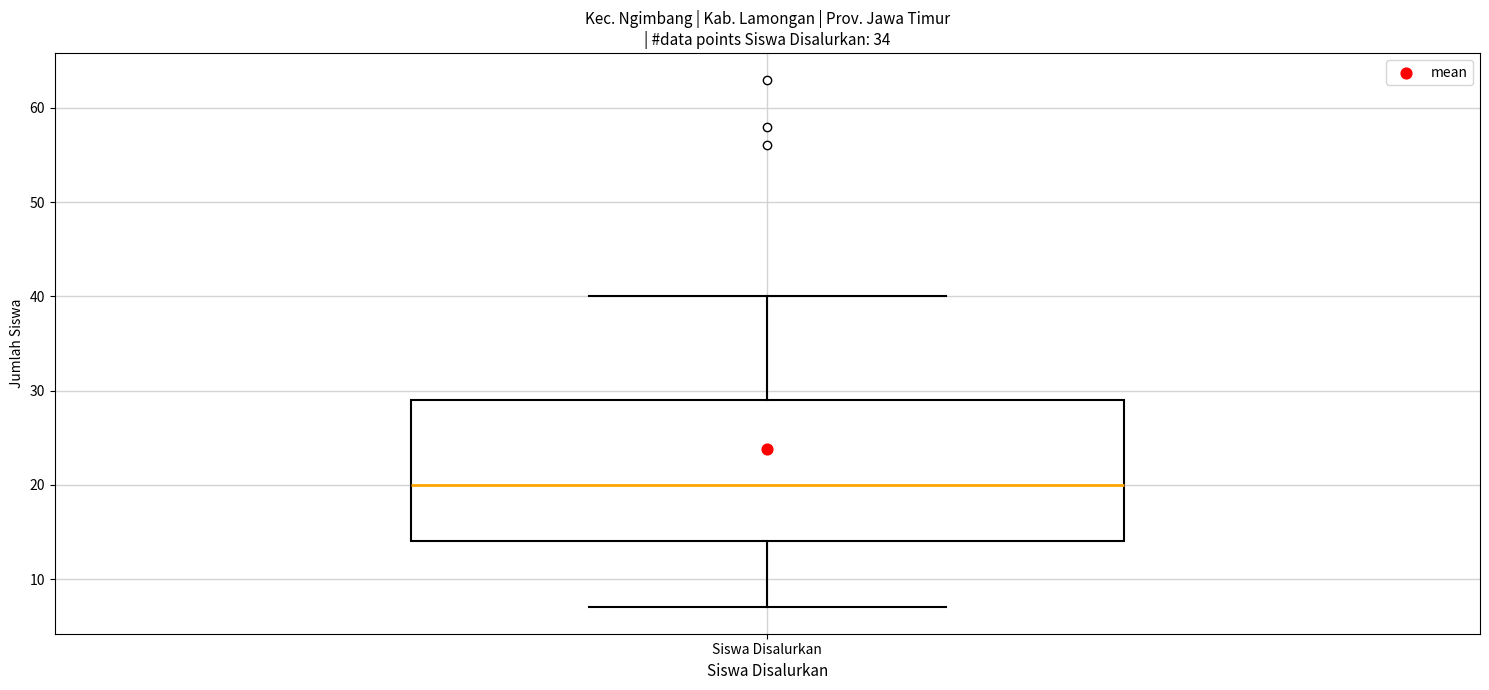

Read this box plot against the y-axis: the position of the median line, the range covered by the box, and the ends of both whiskers. The values are not printed on the chart, so give them approximately, as read against the axis.

median 20, box 14 to 29, whiskers 7 to 40